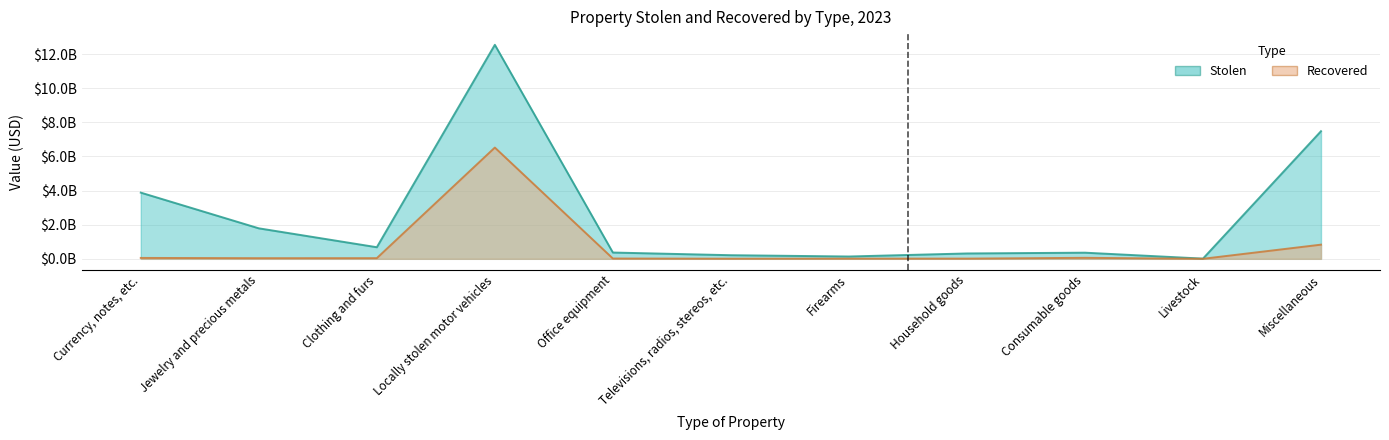

True or false: Recovered and Stolen intersect in this chart.

False